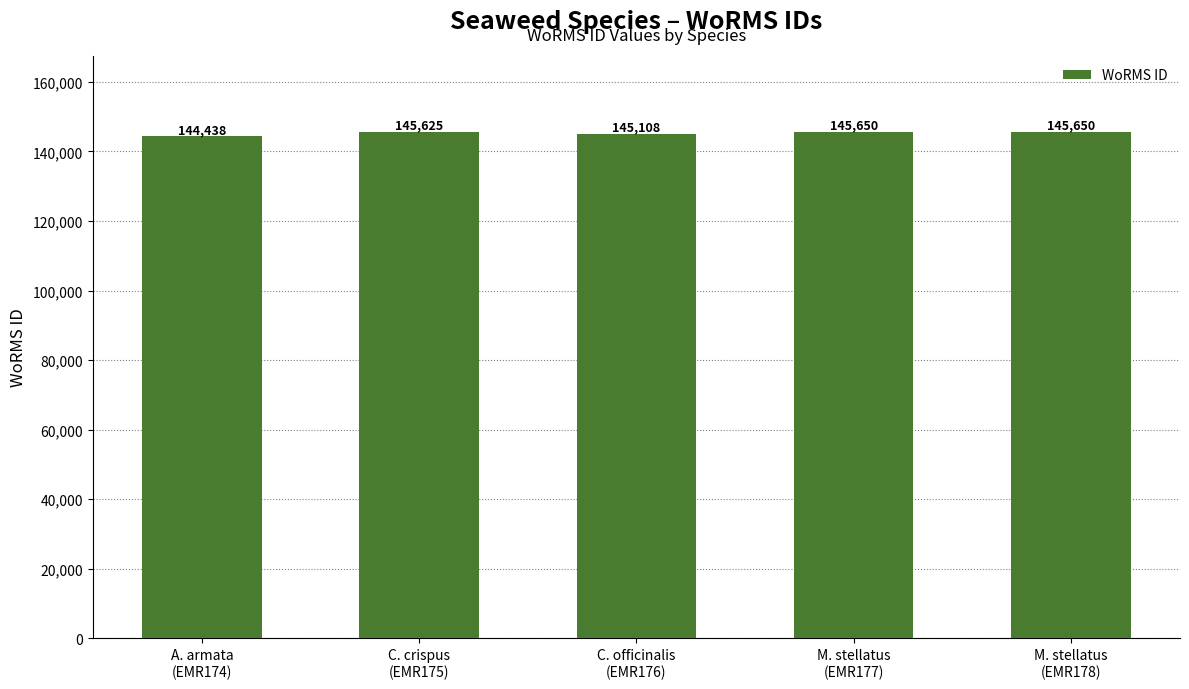

Count the number of data series in this chart.

1